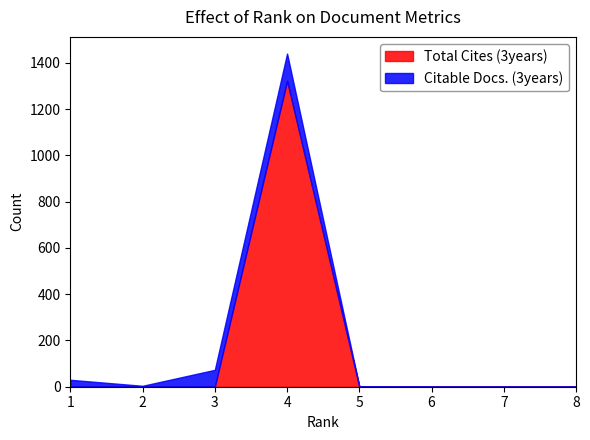

Where do Citable Docs. (3years) and Total Cites (3years) first cross each other?

3 and 4